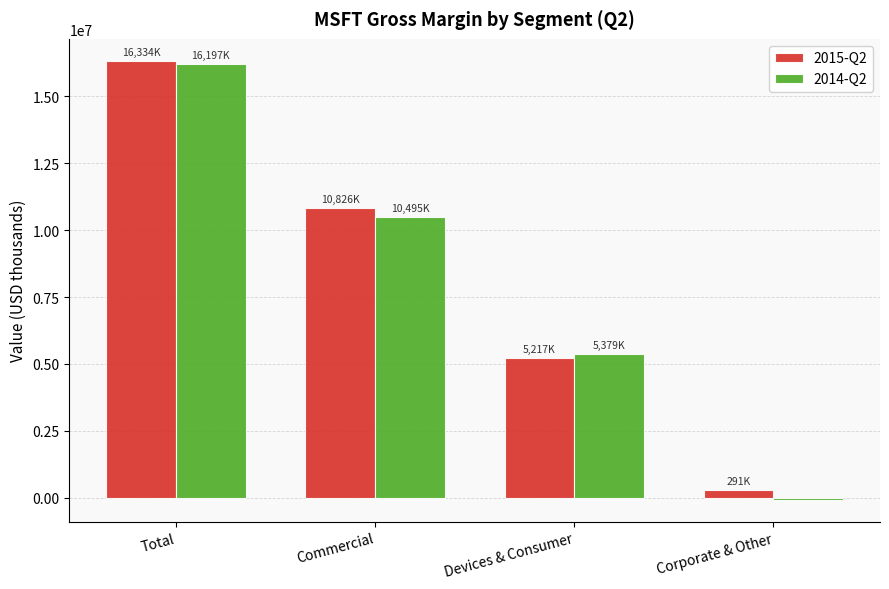

What are all the series names shown in the legend?

2015-Q2, 2014-Q2